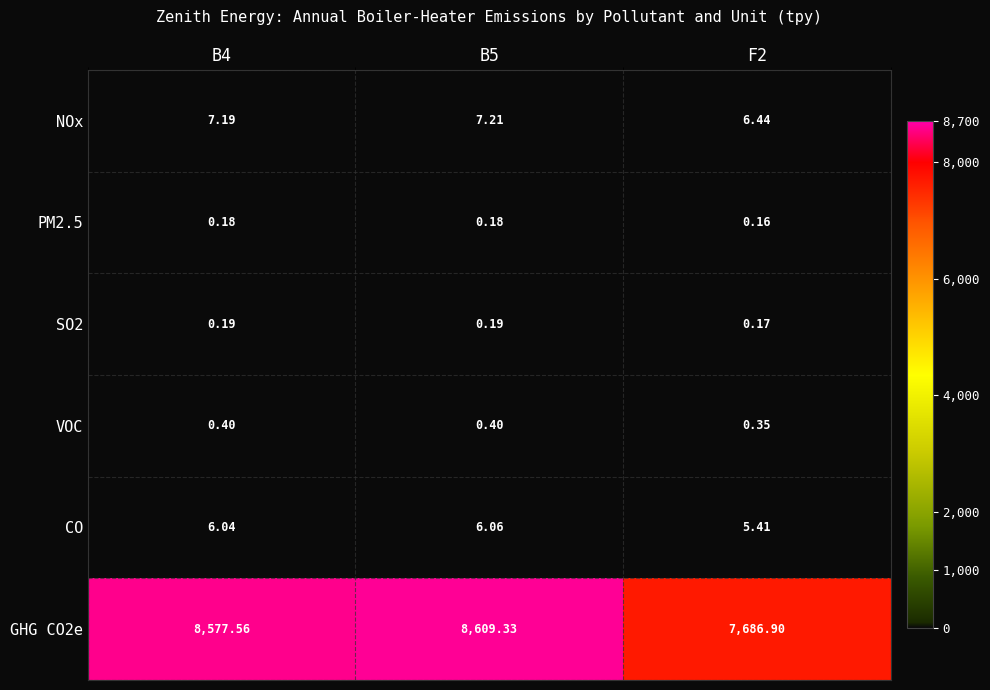

Is the value of NOx at B5 greater than the value of CO at F2?

Yes